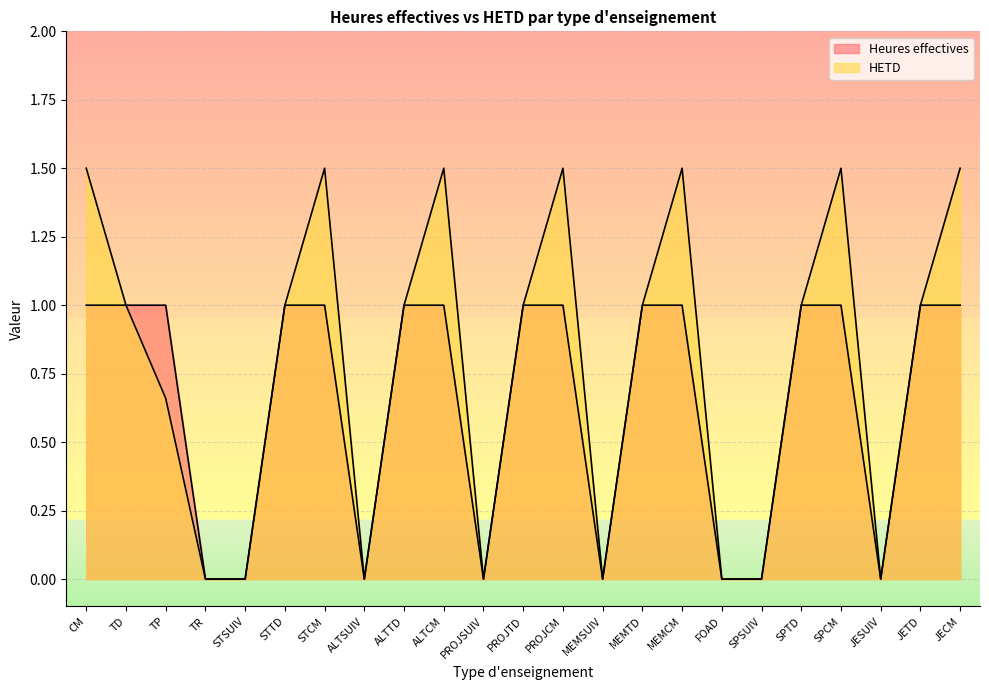

True or false: Heures effectives and HETD cross at least once.

False